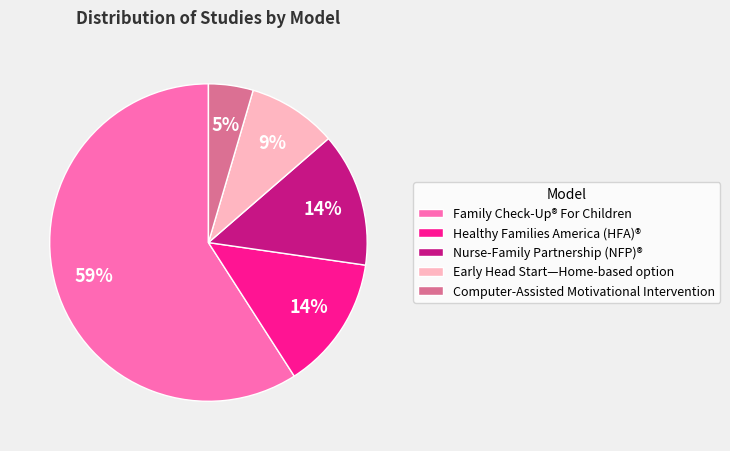

To the nearest percent, what is the difference between the Computer-Assisted Motivational Intervention and Healthy Families America (HFA)® slice percentages?

9%